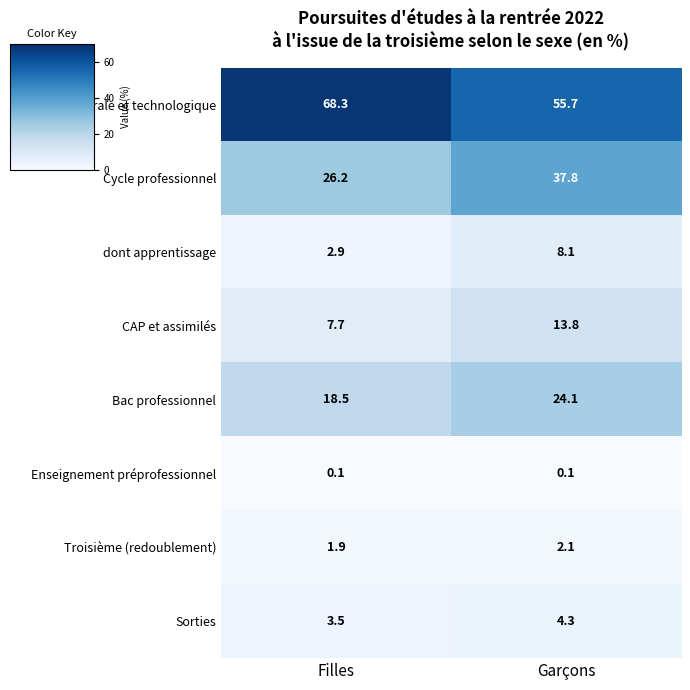

The value of CAP et assimilés at Garçons is 23.8. True or false?

False